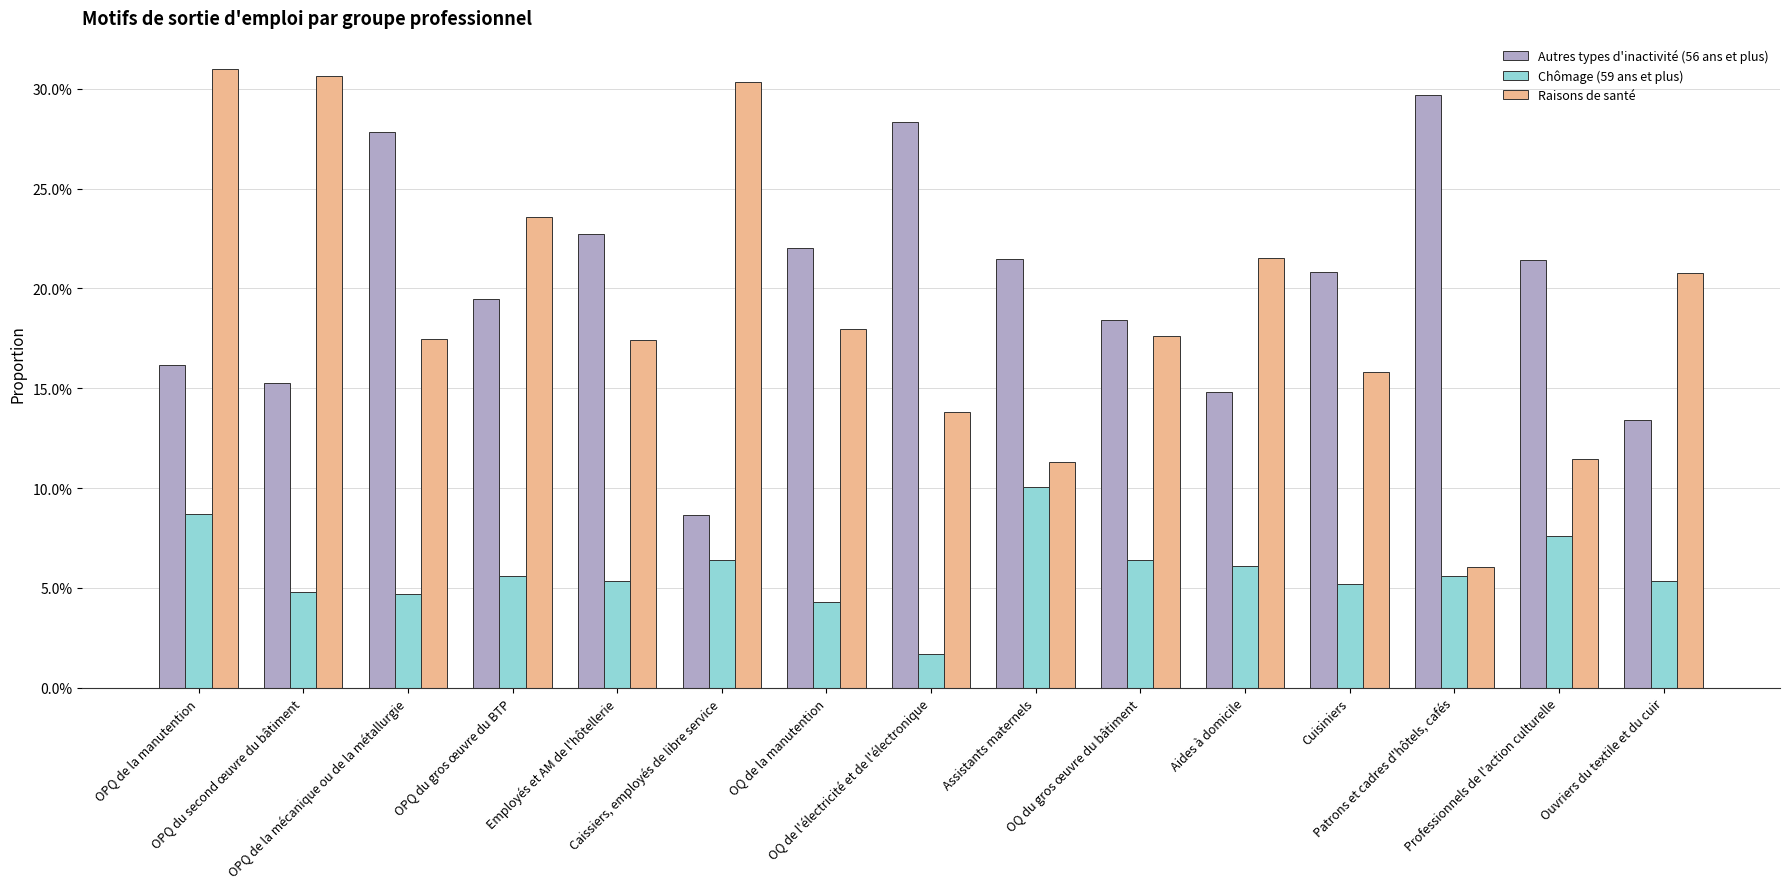

Are the bars horizontal?

No